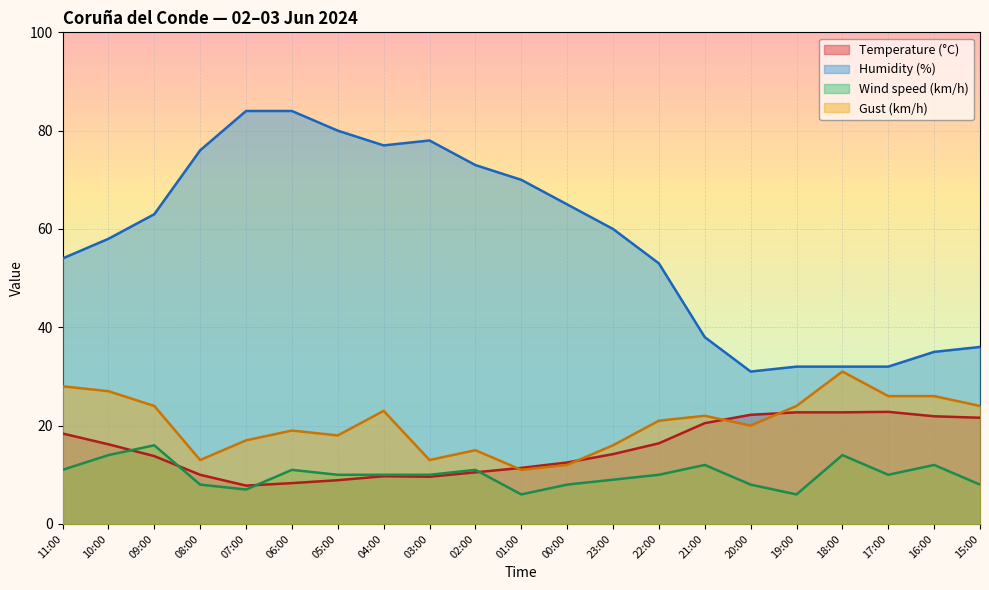

Where is the first local minimum for Gust (km/h)?

08:00